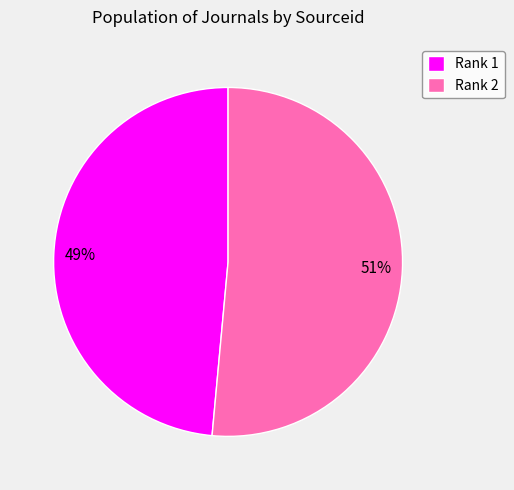

To the nearest percent, what is the combined percentage of Rank 1 and Rank 2?

100%